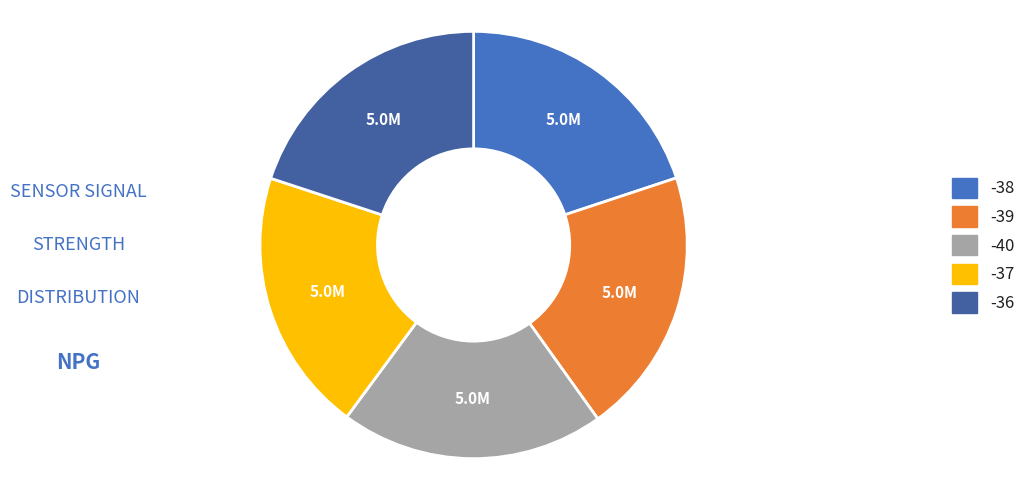

How many slices are in this pie chart?

5